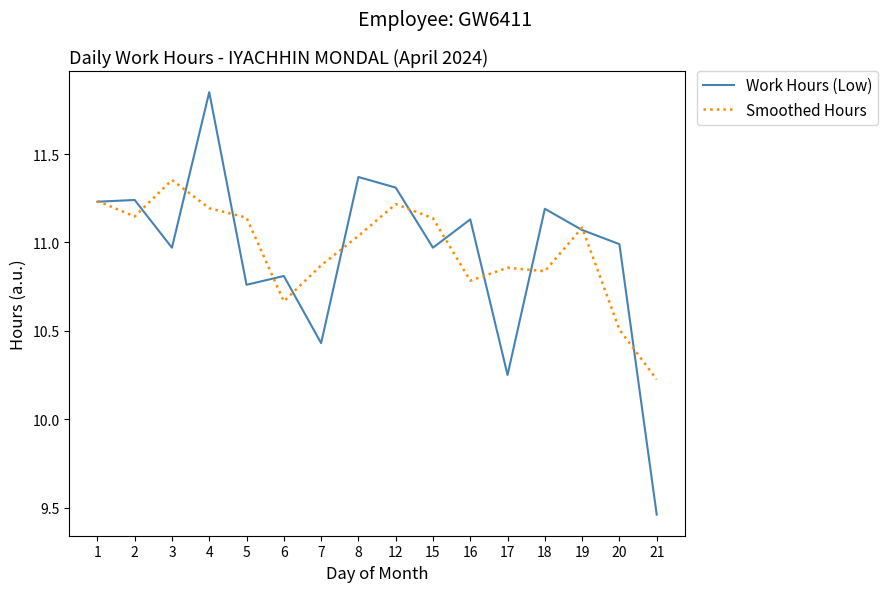

What is the difference between the highest and lowest values at 3?

0.4